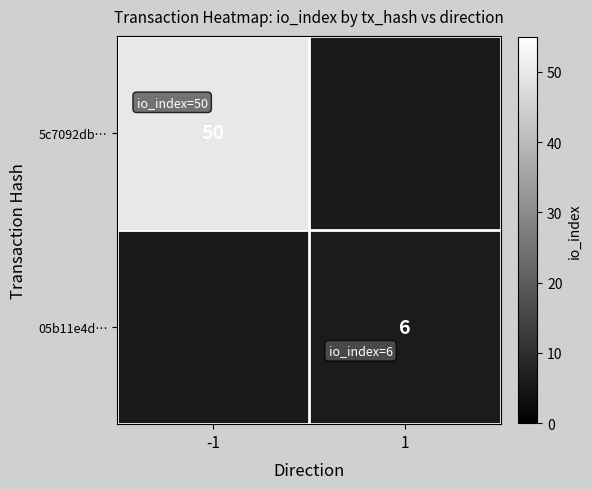

How many distinct data groups are displayed?

2